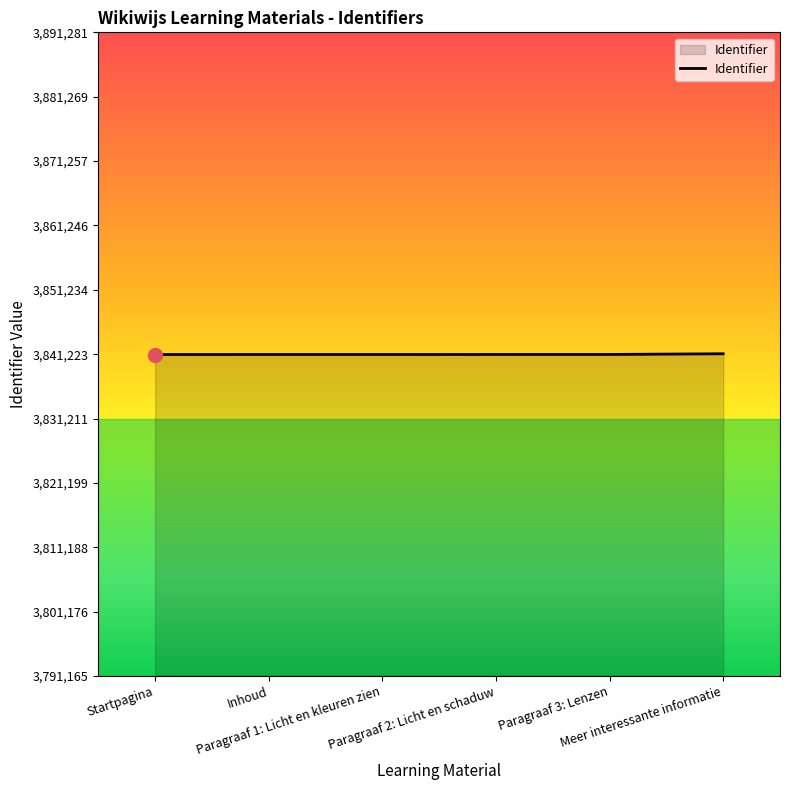

Is it true that the value at Startpagina is 1280205?

False